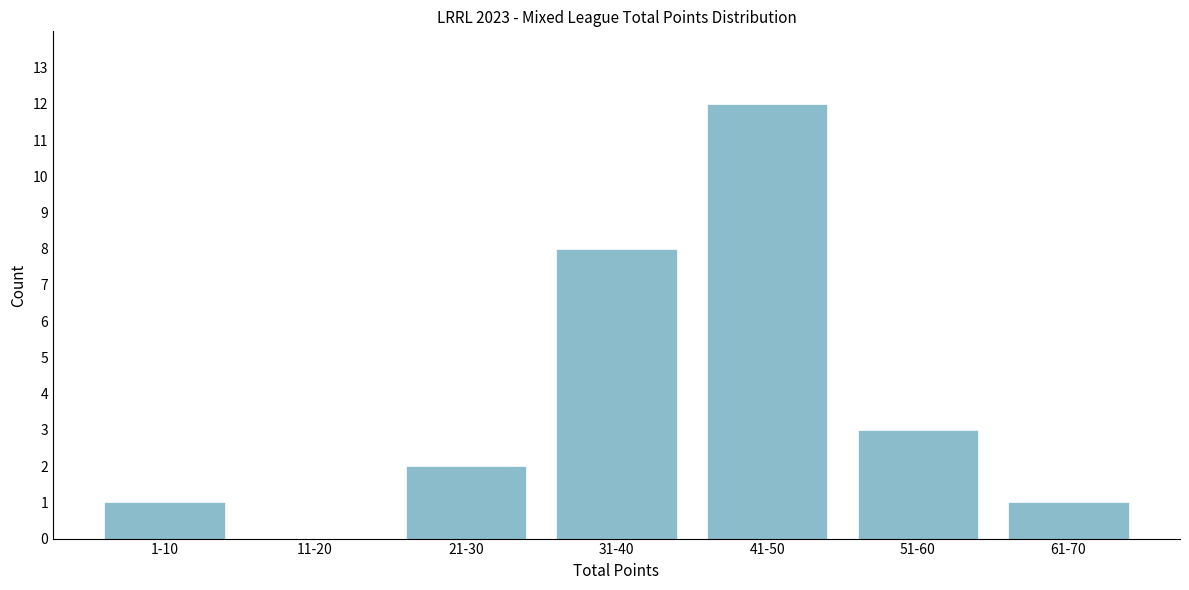

Reading left to right, extract all data points from this chart.

1-10=1	11-20=0	21-30=2	31-40=8	41-50=12	51-60=3	61-70=1